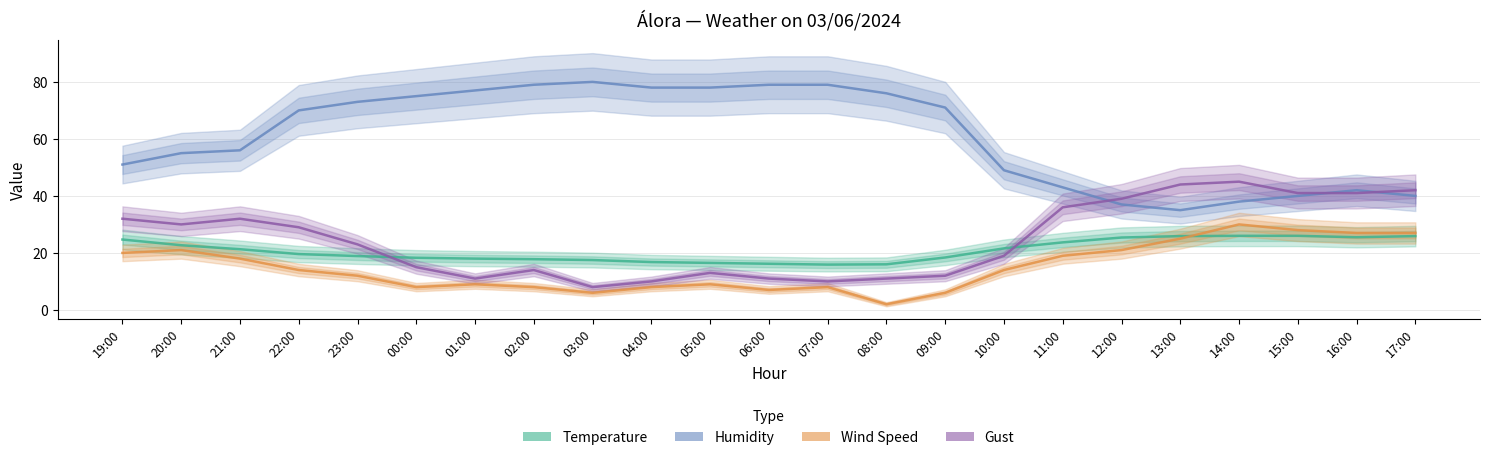

True or false: Wind Speed has a value of 24.1 at 10:00.

False